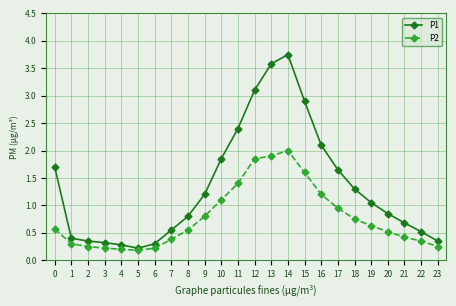

Where is P2 nearest to the value 1?

17